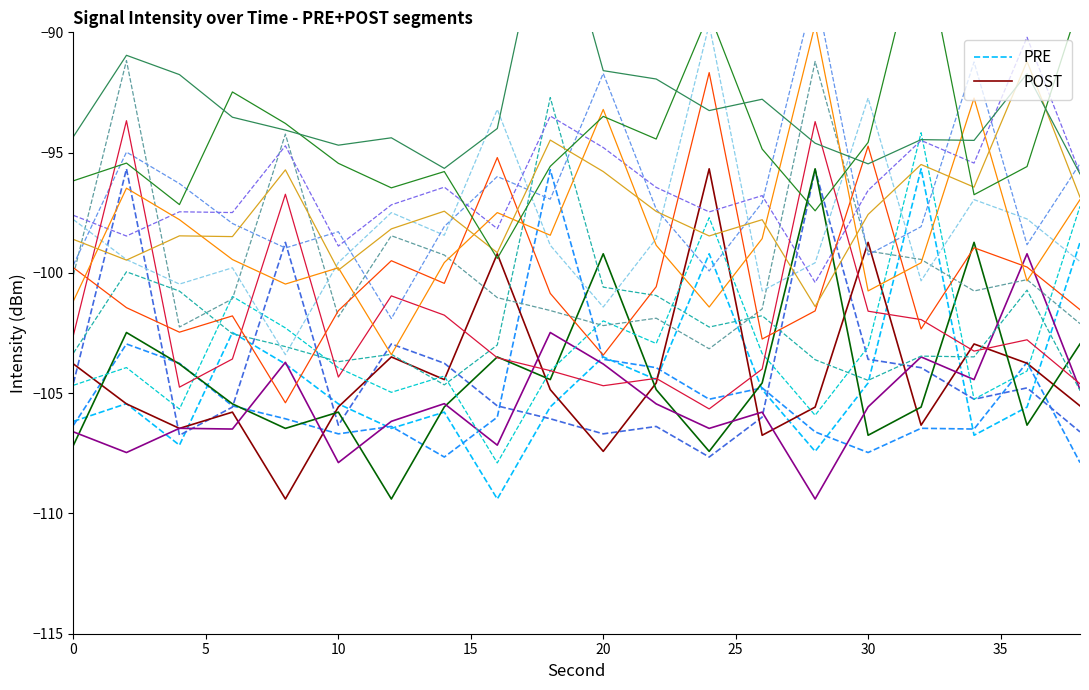

Reading left to right, extract all data points from this chart.

PRE: -106.2	-105.4	-107.2	-102.5	-103.8	-105.4	-106.5	-105.8	-109.4	-105.6	-103.5	-104.4	-99.2	-104.9	-107.4	-104.6	-95.7	-106.7	-105.6	-98.7
POST: -103.8	-105.4	-106.5	-105.8	-109.4	-105.6	-103.5	-104.4	-99.2	-104.9	-107.4	-104.6	-95.7	-106.7	-105.6	-98.7	-106.3	-103.0	-103.8	-105.5